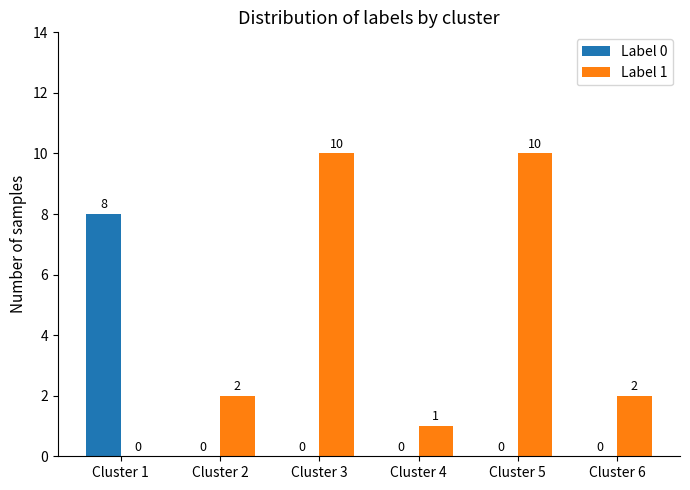

How many Label 0 values are between 0 and 1?

5